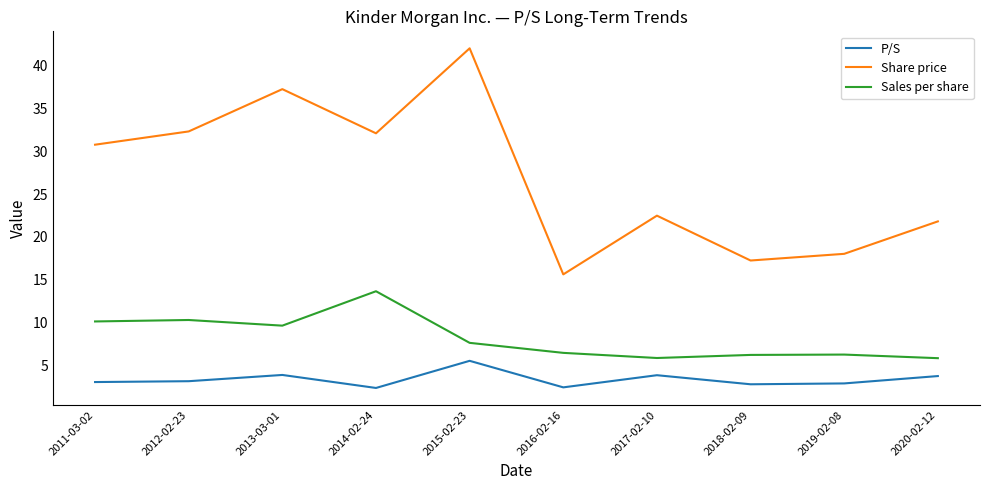

At which category does the chart reach its peak across all series?

2015-02-23